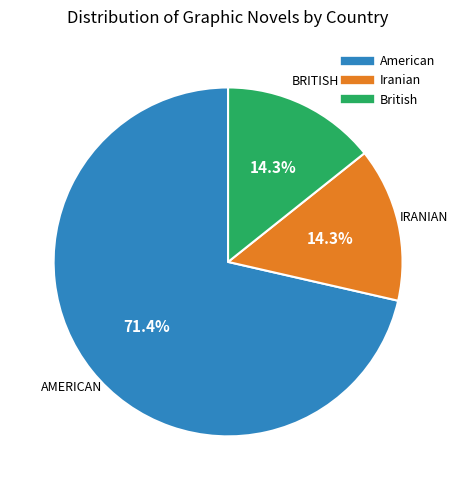

How many slices are in this pie chart?

3